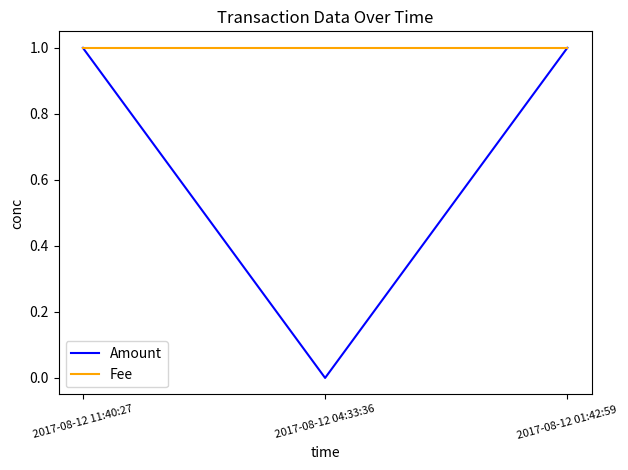

Where is Amount nearest to the value 0?

2017-08-12 04:33:36